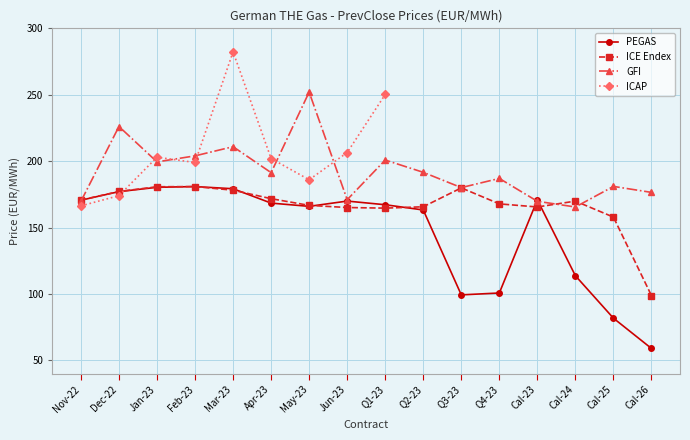

How many values in the GFI series are below 191?

8